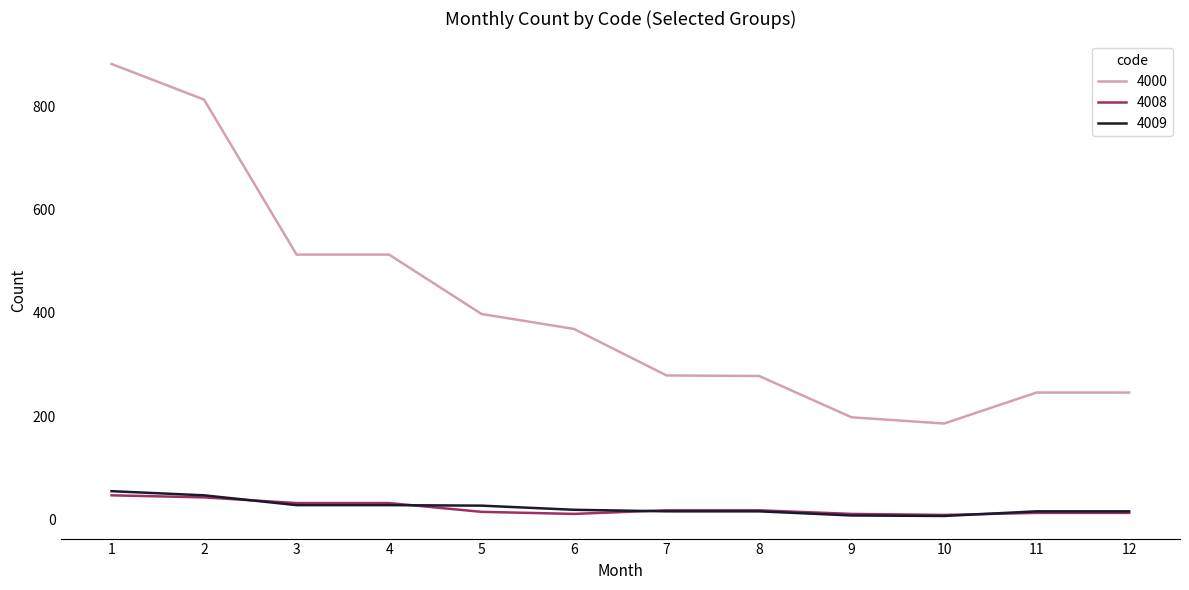

How many values in the 4000 series are below 369?

6